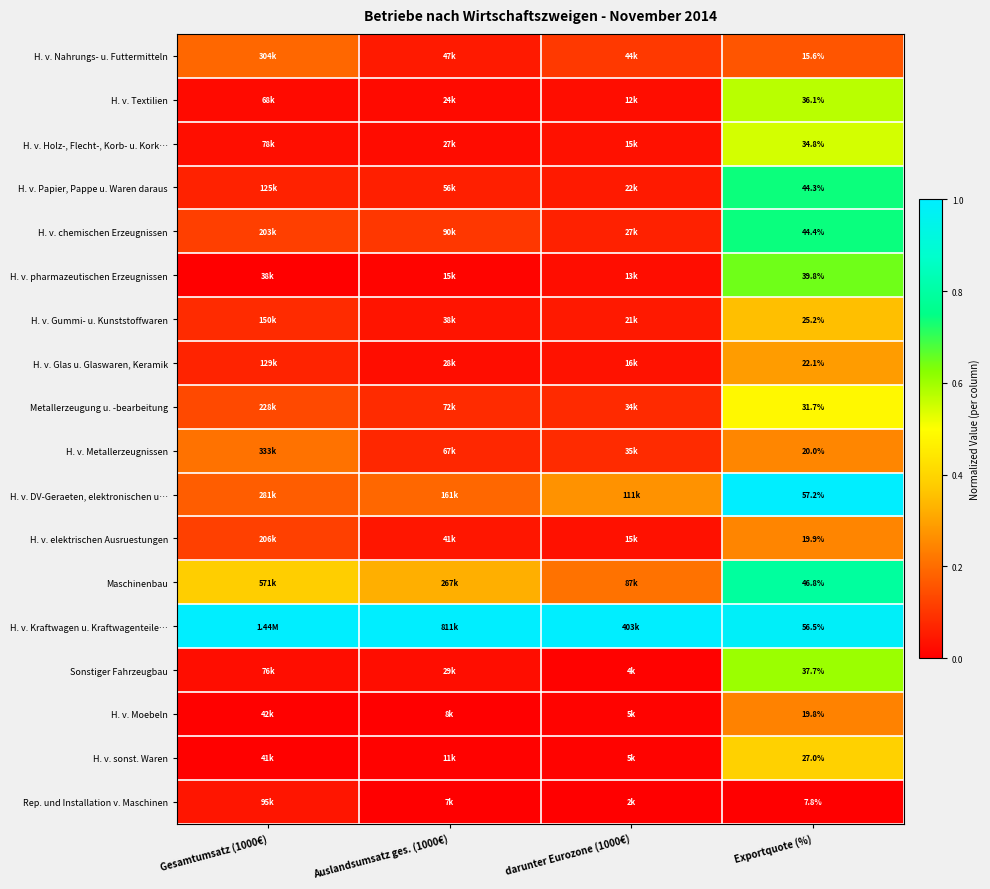

At how many categories does at least one series exceed 0?

4